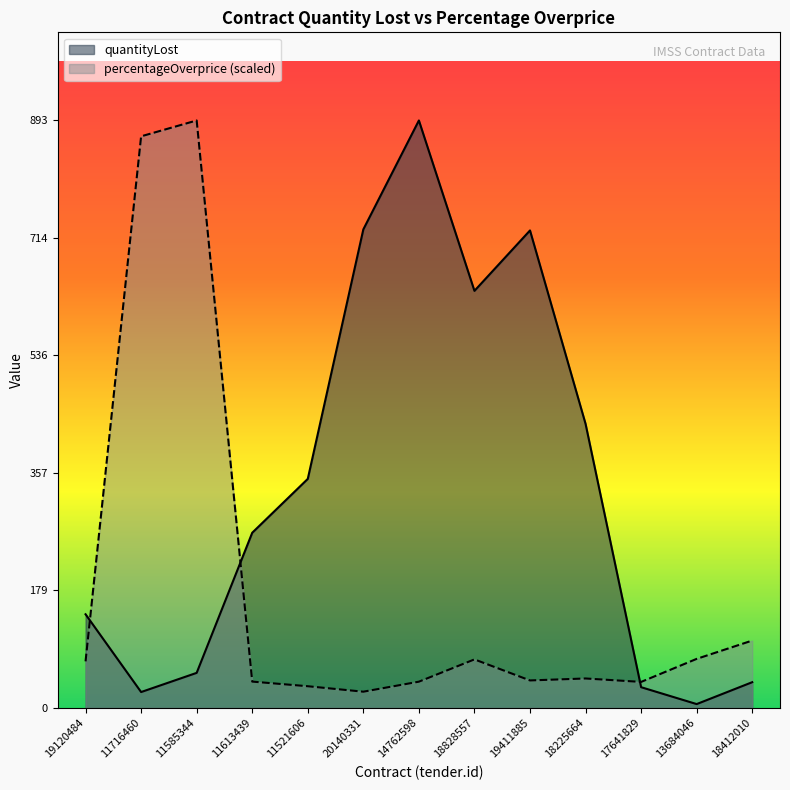

Reading left to right, what are all the values shown in this chart?

quantityLost: 142.5	24.2	53.4	266.4	348.3	727.5	893.1	634.1	725.9	431.9	31.6	6.0	39.2
percentageOverprice: 70.9	869.0	893.1	40.1	33.1	24.8	40.0	73.9	41.9	44.9	39.7	74.7	102.5